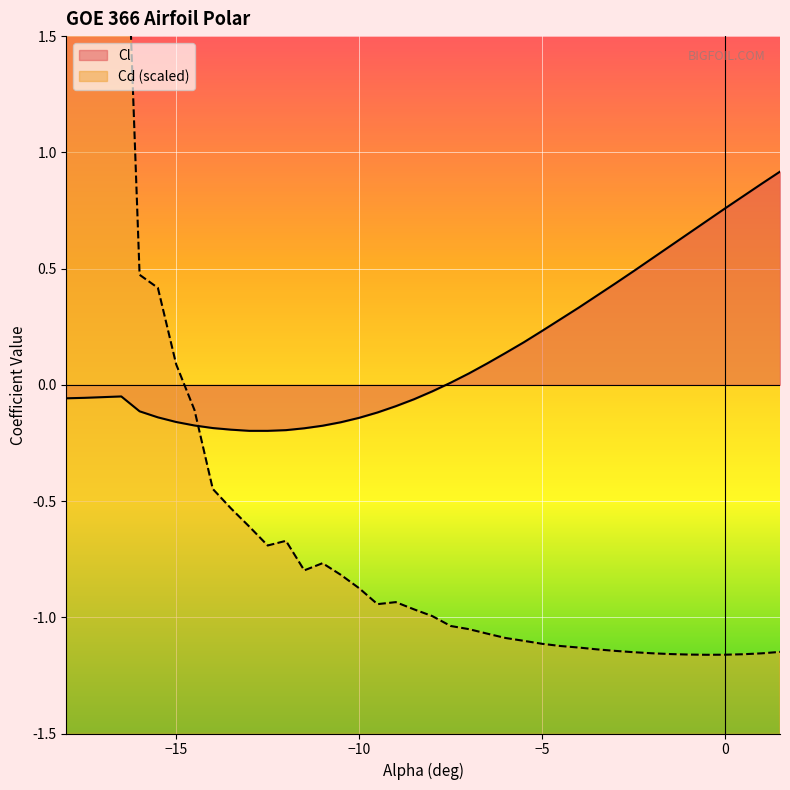

What is the difference between the maximum and minimum values in the Cl series?

1.1